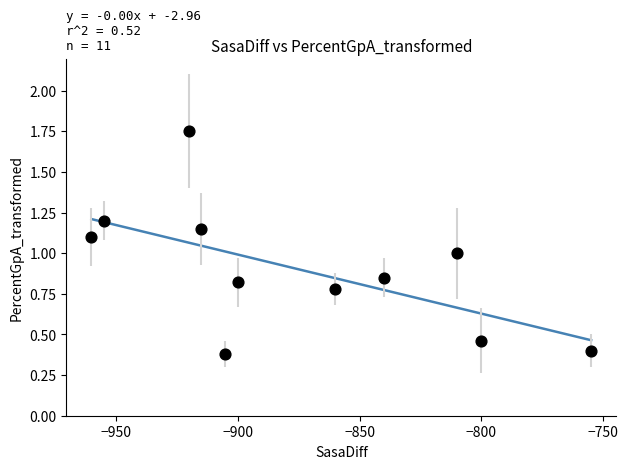

What is the average X value?

-874.5